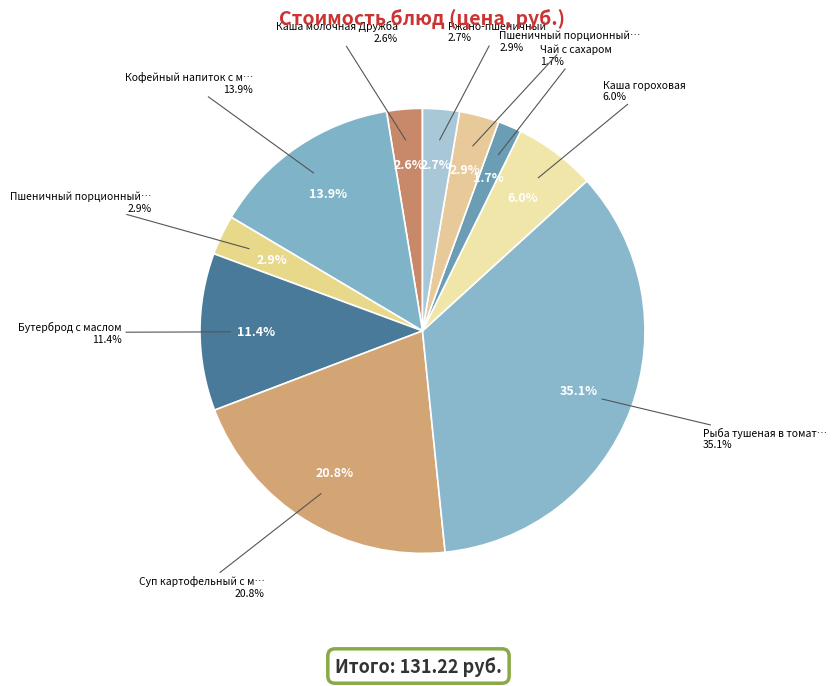

The Суп картофельный с мясом курицы slice represents 21% of the pie. True or false?

True